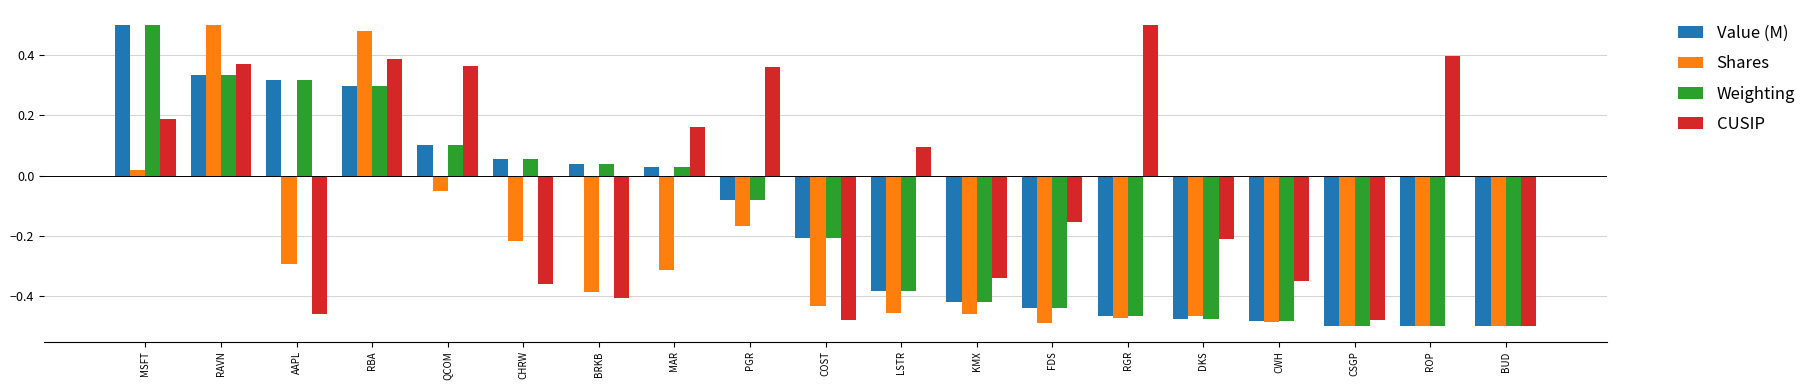

What is the label of the 16th bar from the right?

RBA